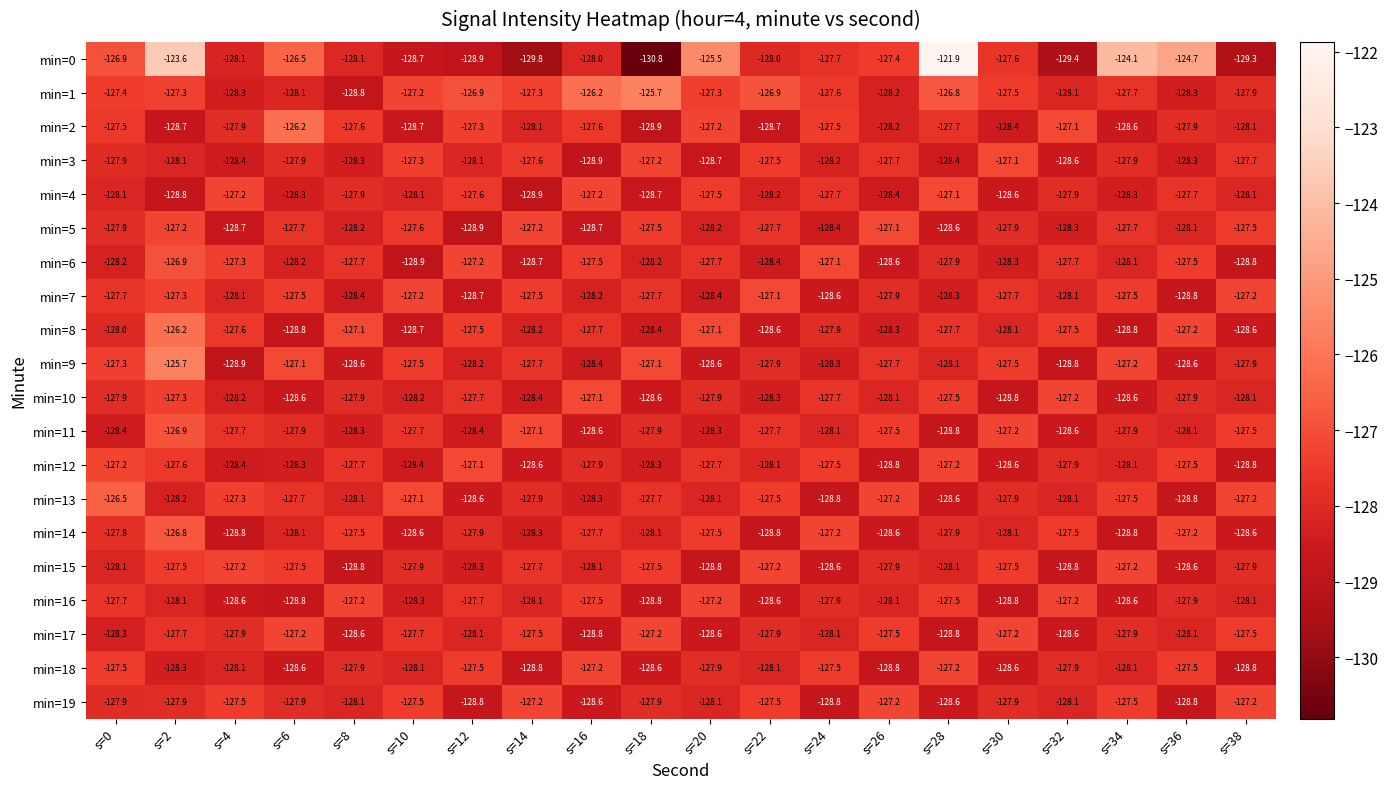

What is the difference between the maximum and minimum values in the min=7 series?

1.7